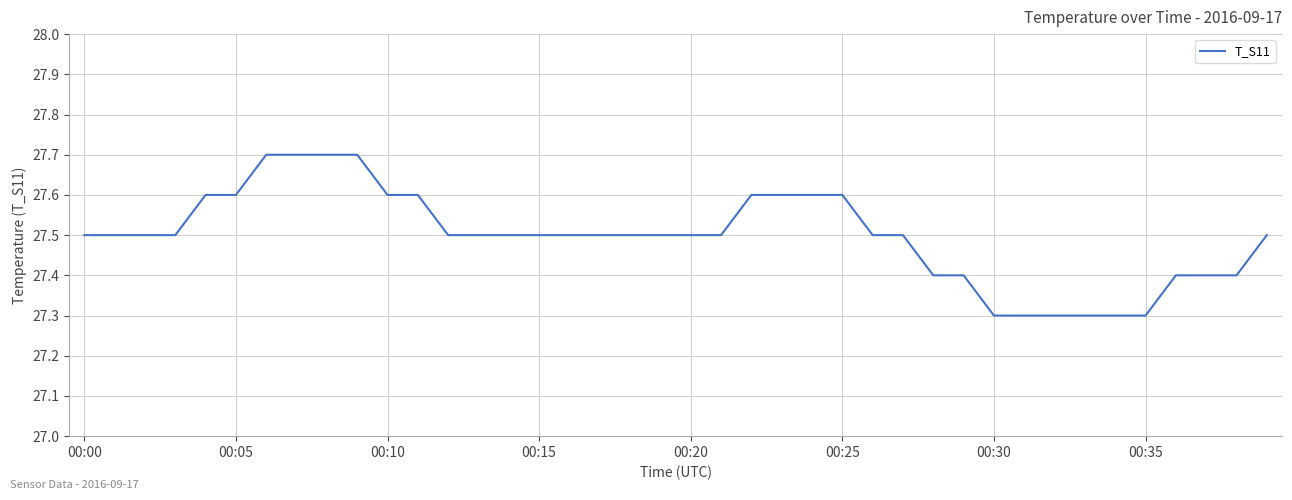

How many lines are shown in the chart?

1